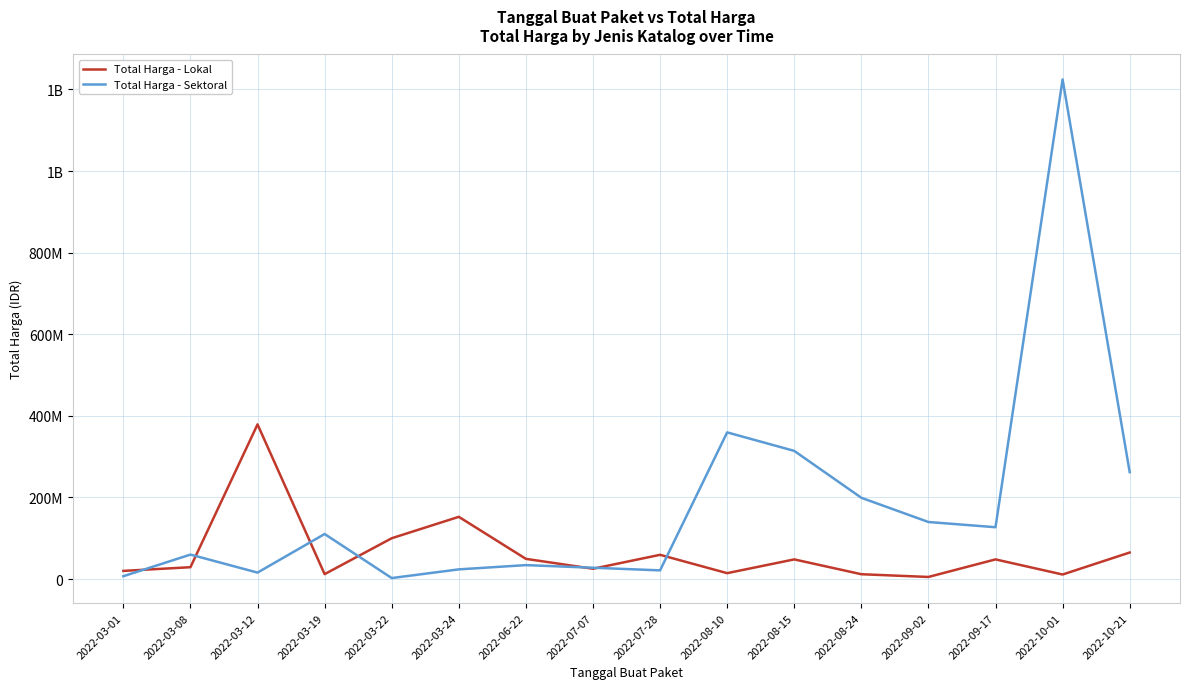

Does the chart have visible grid lines?

Yes